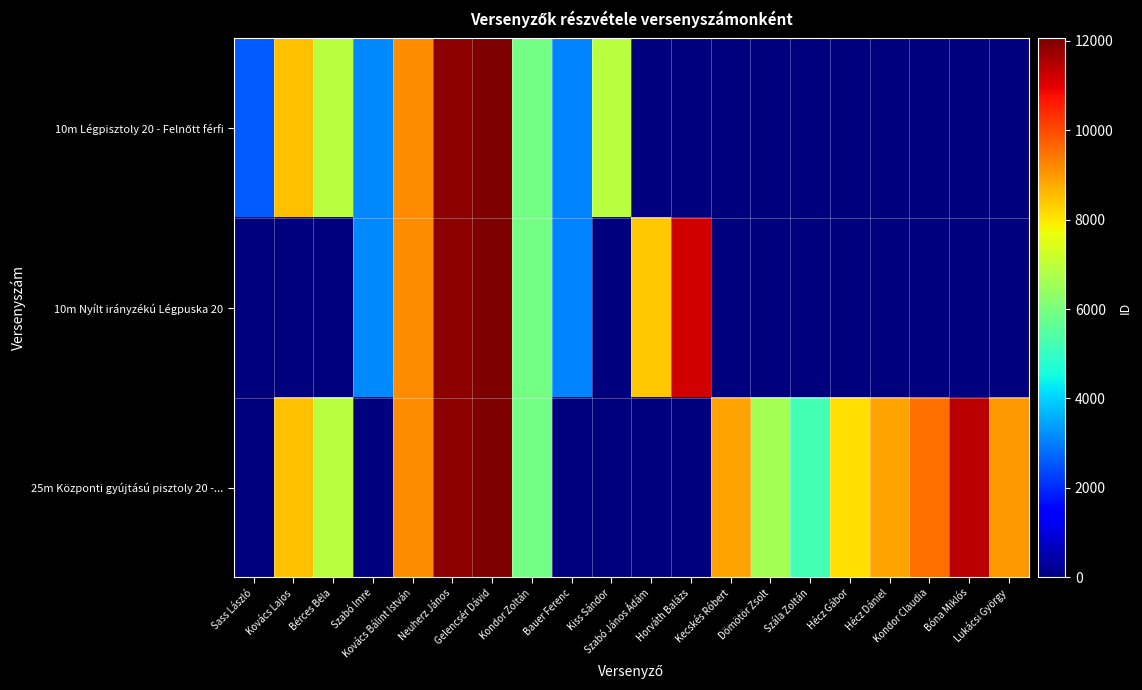

What is the difference between the highest and lowest values at Kiss Sándor?

6914